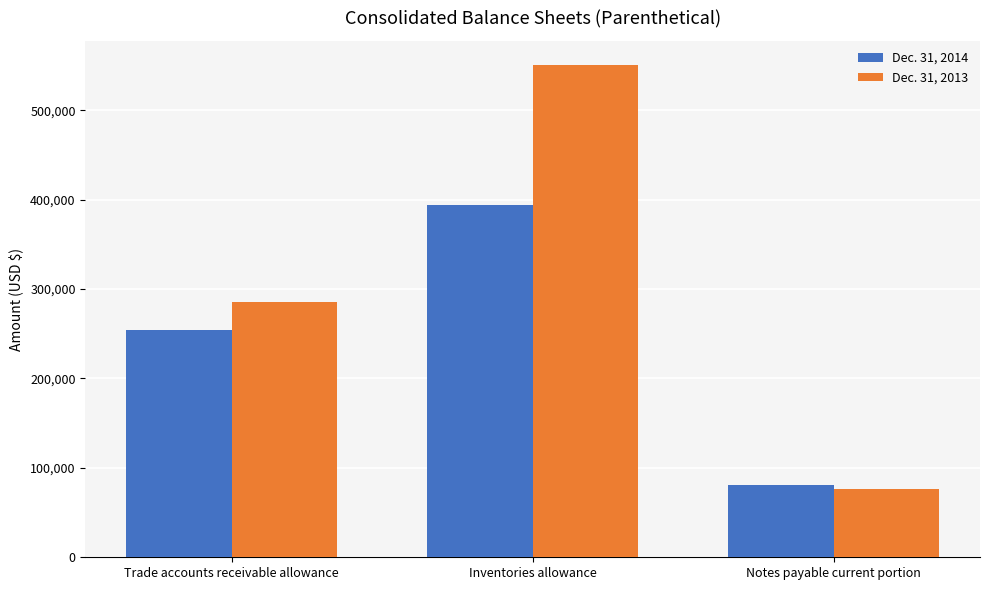

Which category has the lowest value in the Dec. 31, 2013 series?

Notes payable current portion